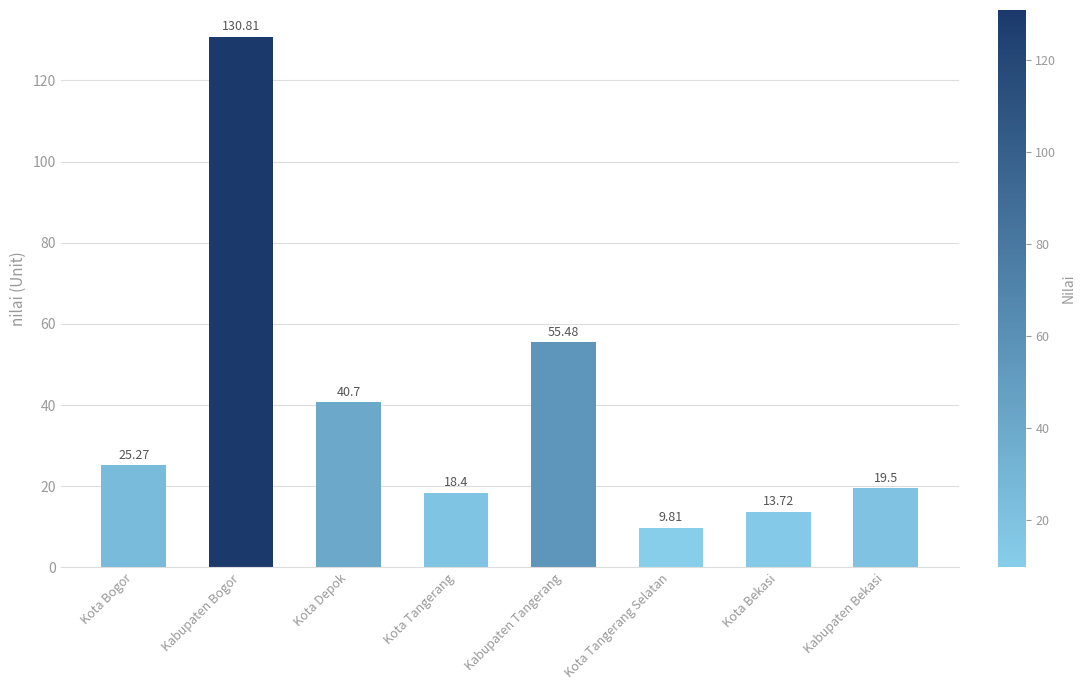

Where does the data first go above 25?

Kota Bogor